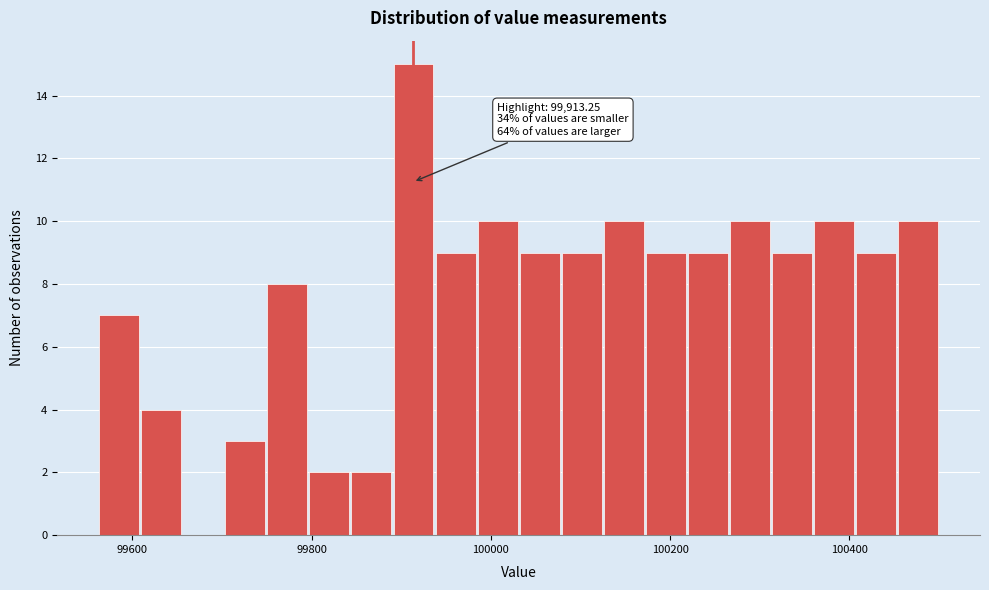

Read against the x-axis, roughly where is the centre of the tallest bar?

99920